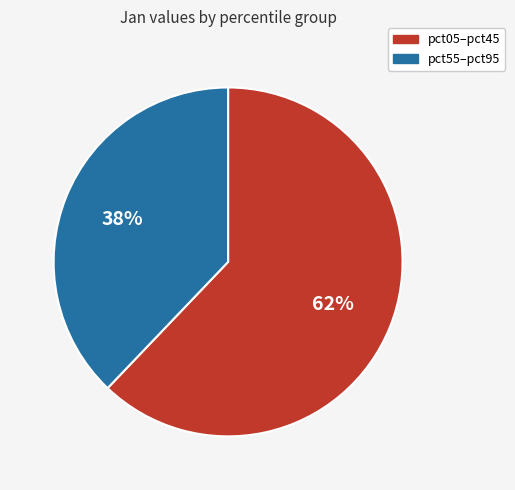

Is there any slice that represents more than half of the pie?

Yes